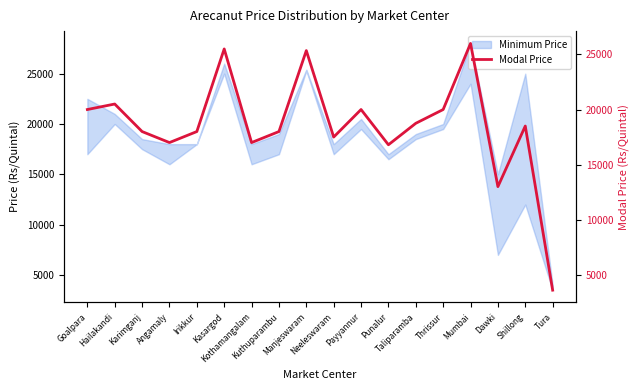

Reading left to right, what are all the values shown in this chart?

Goalpara=20000	Hailakandi=20500	Karimganj=18000	Angamaly=17000	Irikkur=18000	Kasargod=25500	Kothamangalam=17000	Kuthuparambu=18000	Manjeswaram=25350	Neeleswaram=17500	Payyannur=20000	Punalur=16800	Taliparamba=18750	Thrissur=20000	Mumbai=26000	Dawki=13000	Shillong=18500	Tura=3600